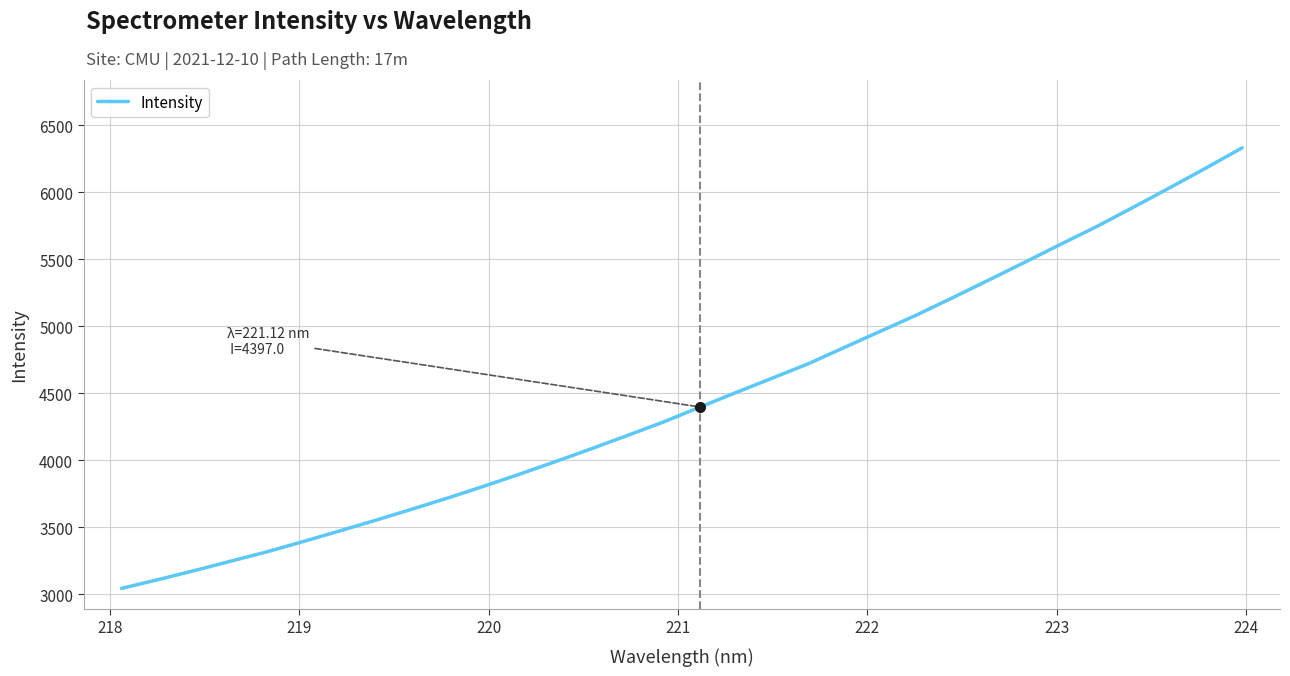

What is the difference between the maximum and minimum values?

3290.8